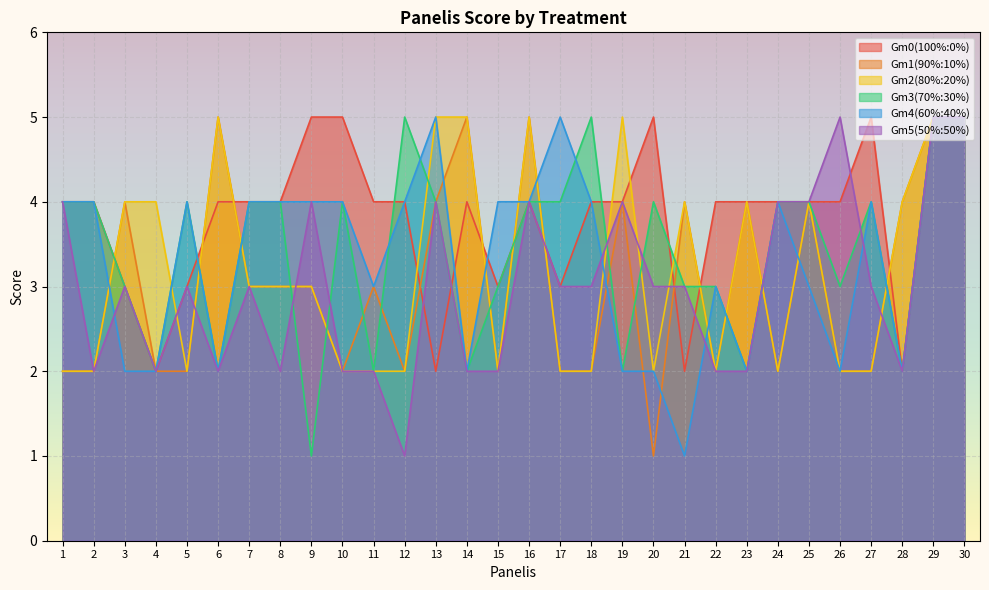

Where is Gm3(70%:30%) nearest to the value 3?

3